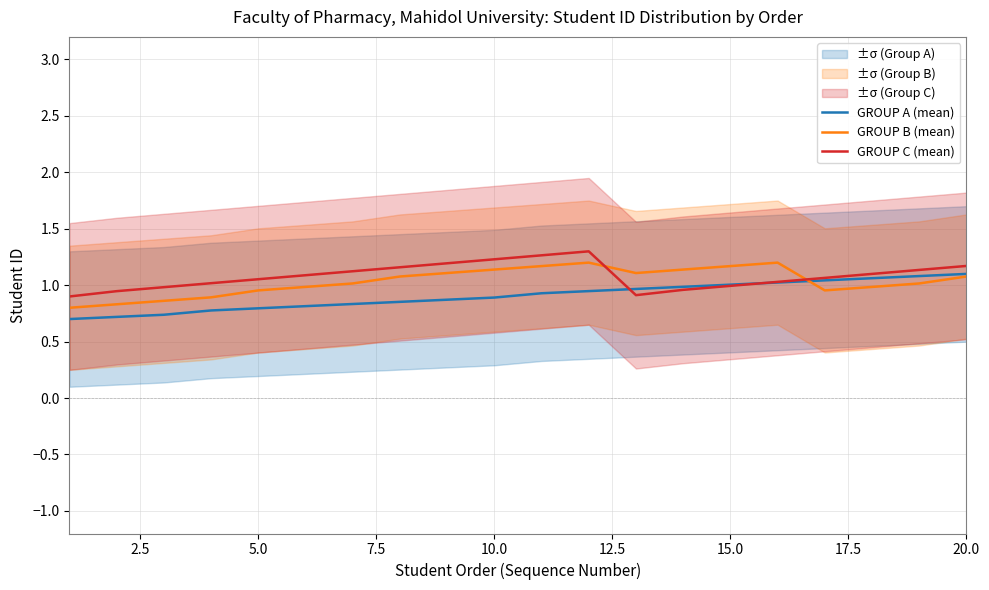

What is the maximum value for GROUP C (mean)?

1.3